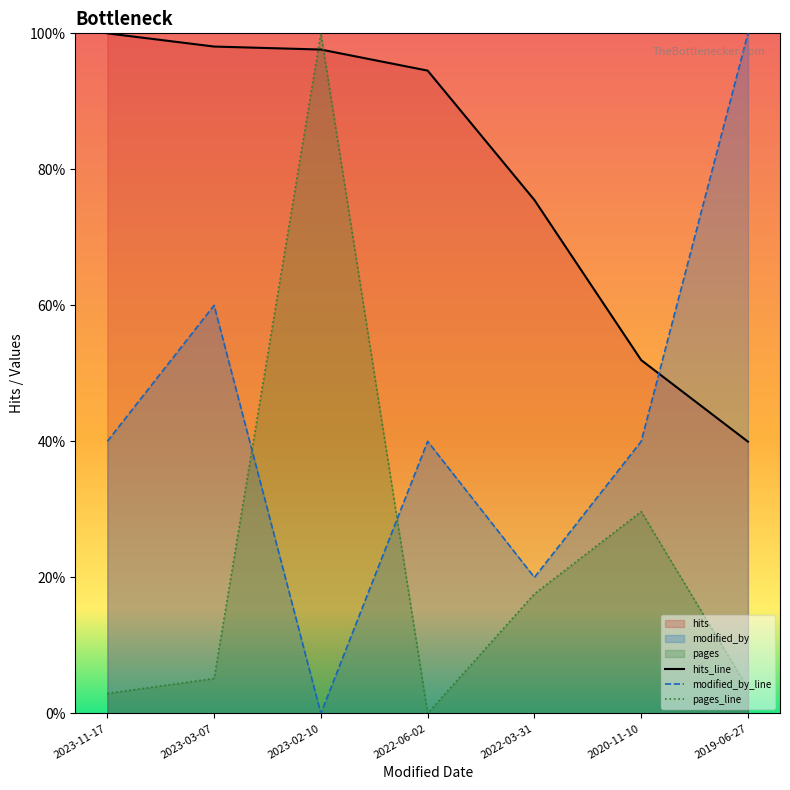

Does the chart have visible grid lines?

No